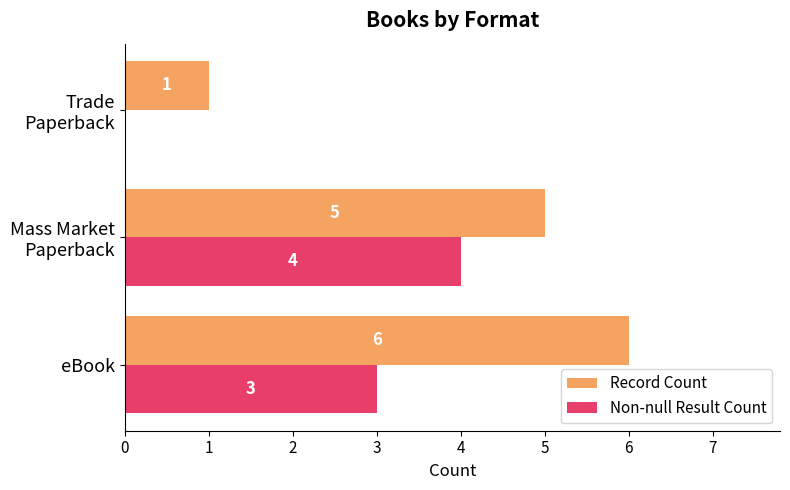

What is the maximum value shown in the chart?

6